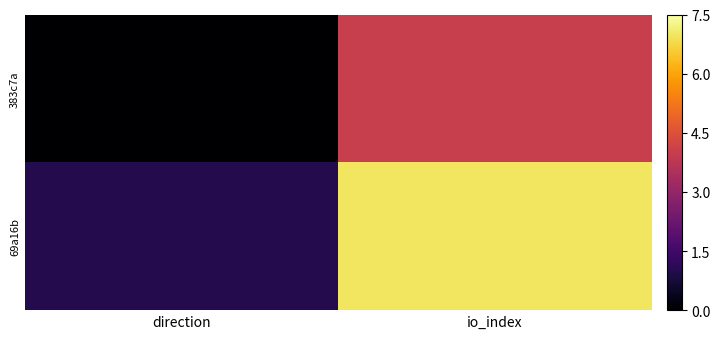

Between io_index and direction, which is larger?

io_index